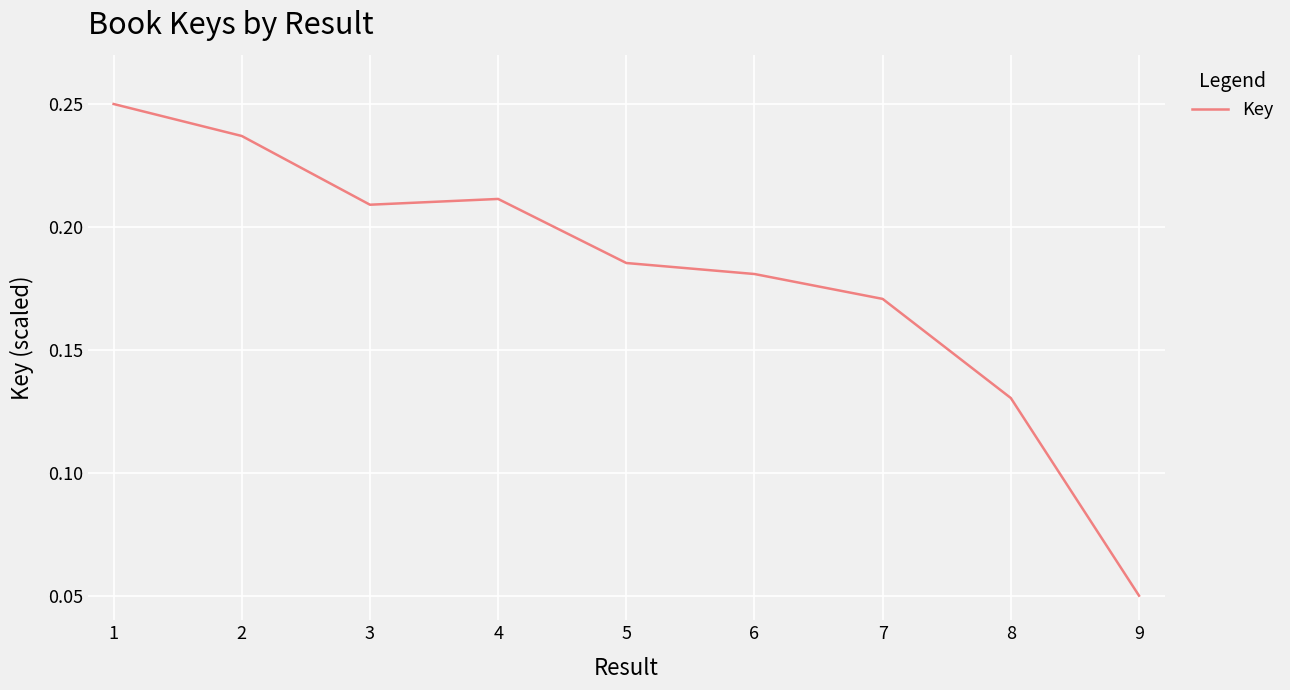

Rank the categories by value from highest to lowest.

1, 2, 4, 3, 5, 6, 7, 8, 9